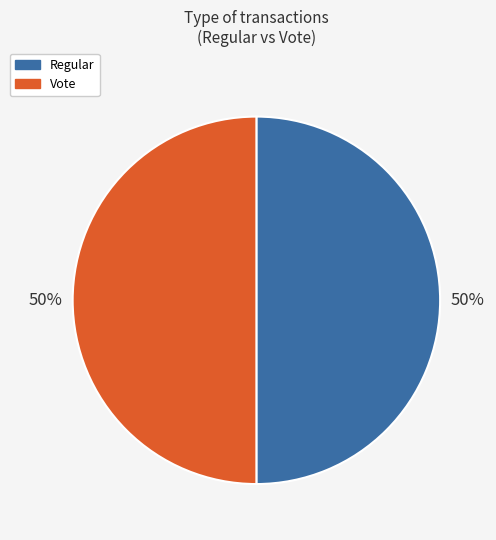

To the nearest percent, what is the average slice percentage?

50%